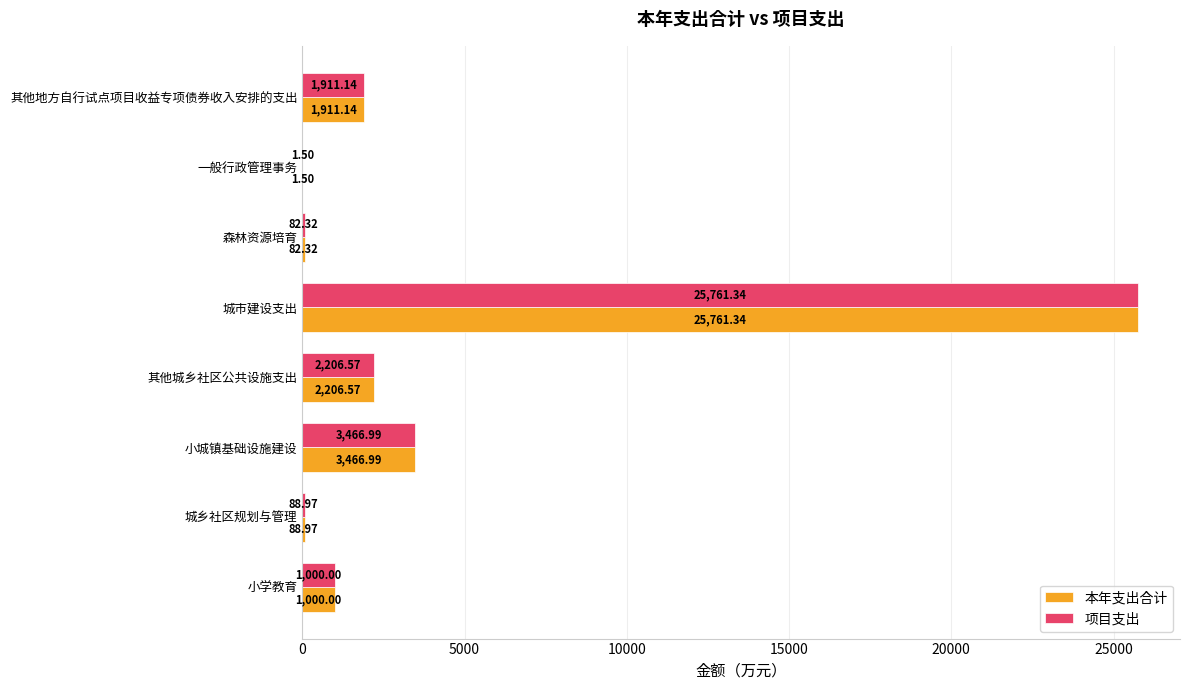

What is the sum of the 本年支出合计 values at 其他地方自行试点项目收益专项债券收入安排的支出 and 森林资源培育?

1993.5